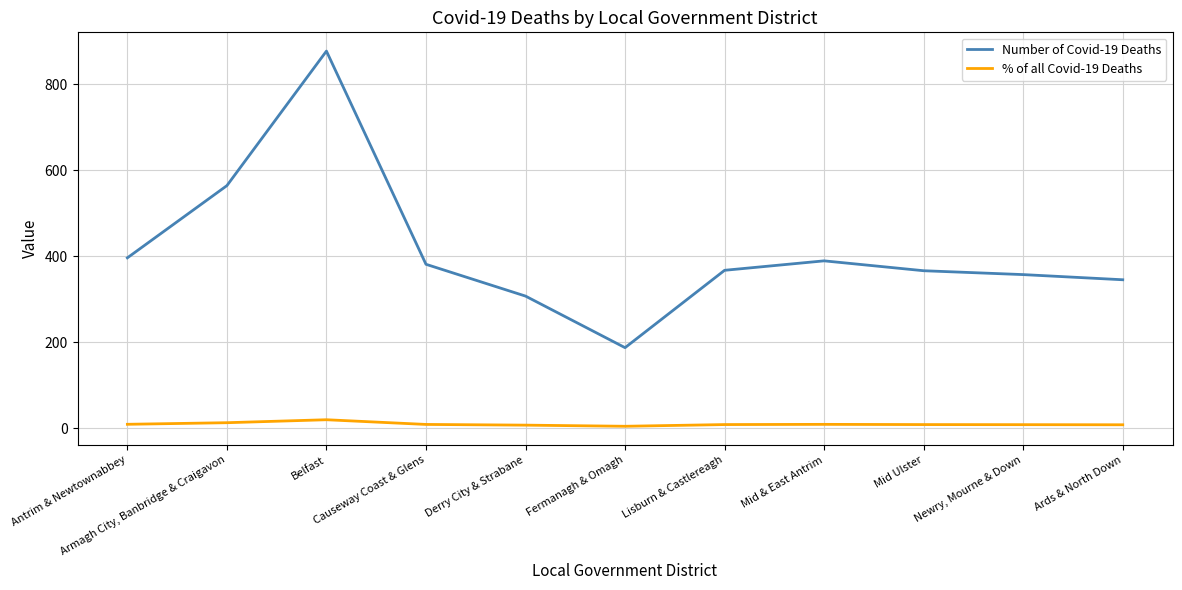

Which series has the widest spread of values?

Number of Covid-19 Deaths